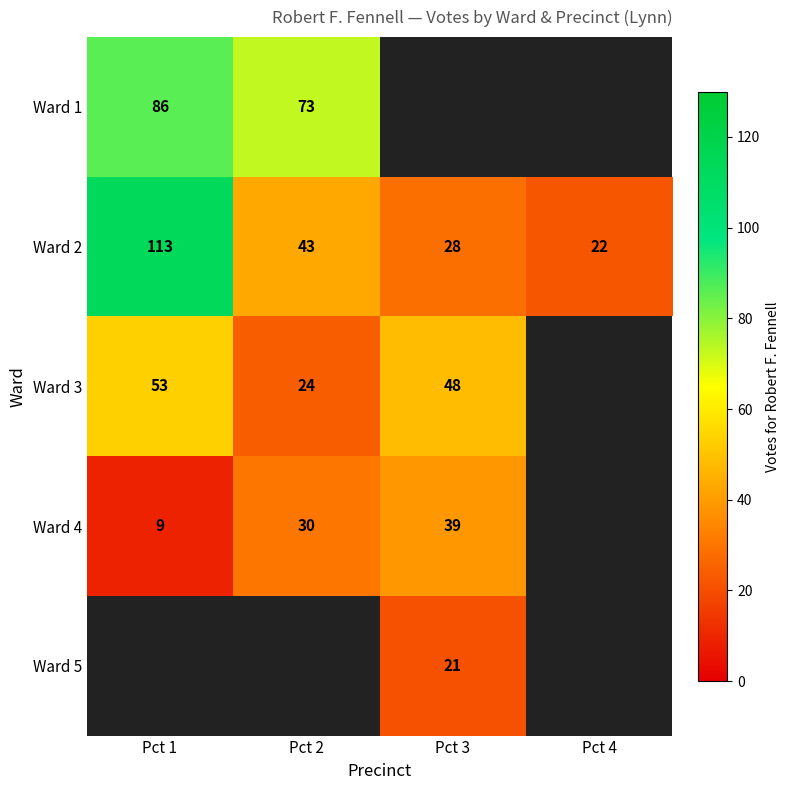

At which category does the chart reach its minimum across all series?

Pct 1